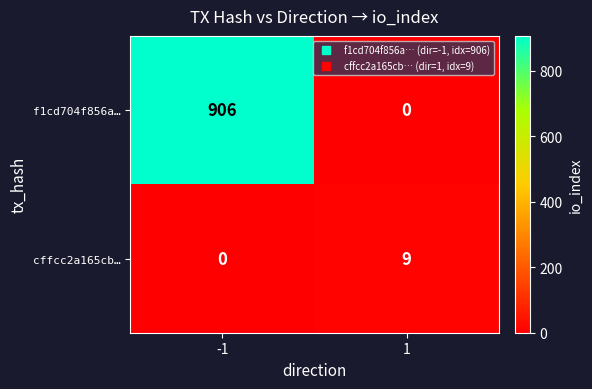

What is the approximate value of f1cd704f856a… at -1, to the nearest 50?

900